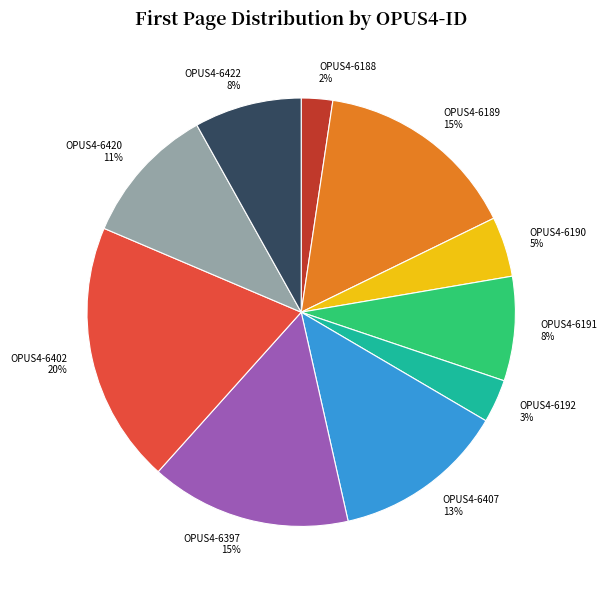

Combined, do OPUS4-6420 and OPUS4-6191 account for over 50%?

No